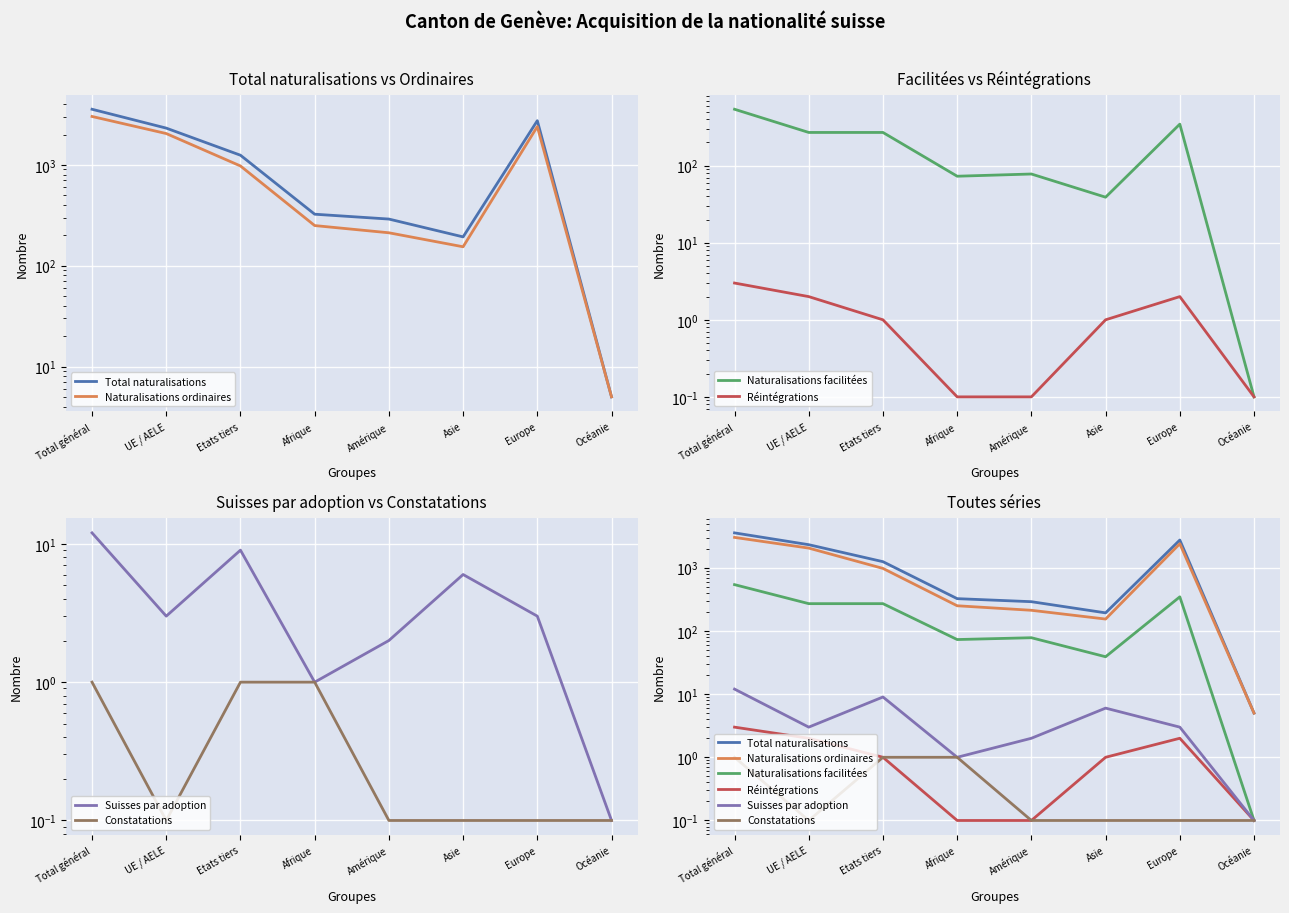

Is this an area chart (filled region under the line)?

No